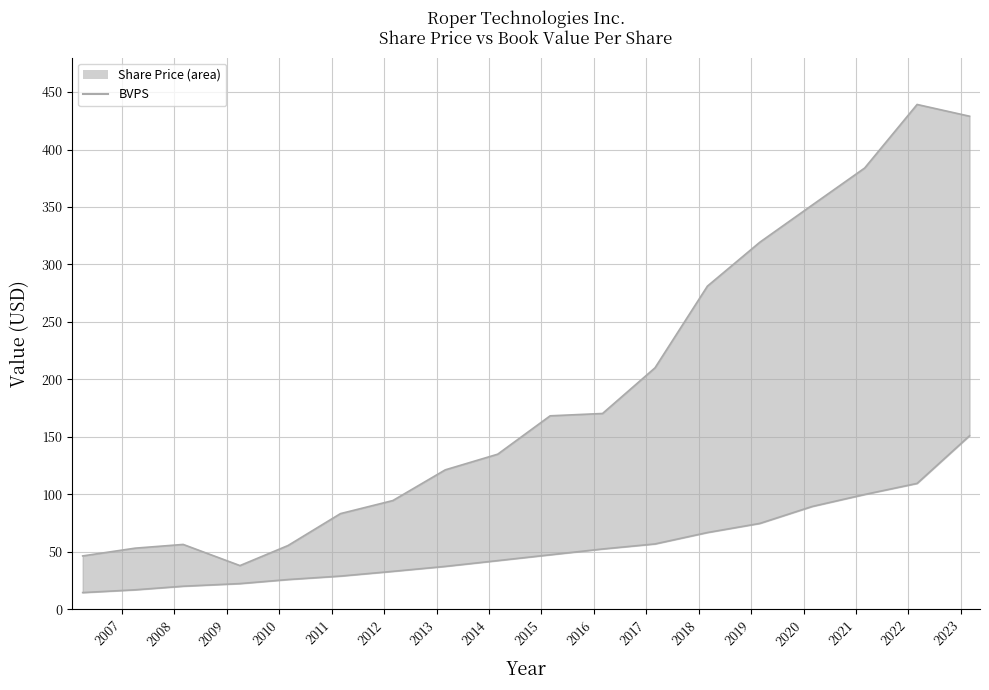

What is the difference between the maximum and minimum values in the BVPS series?

136.4